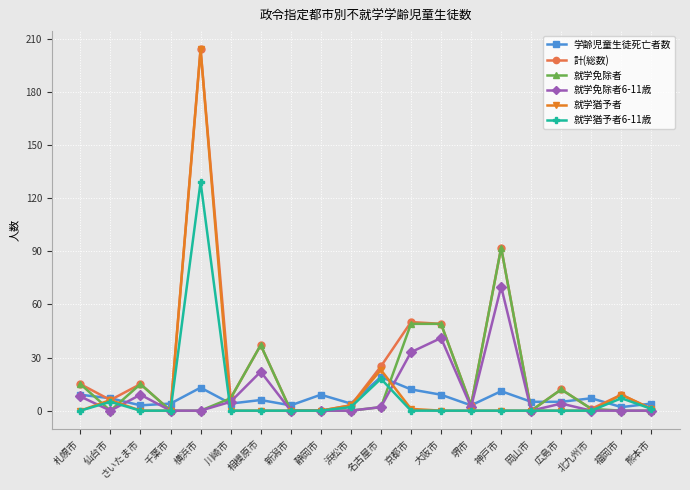

At which label does 就学免除者6-11歳 first exceed 2?

札幌市